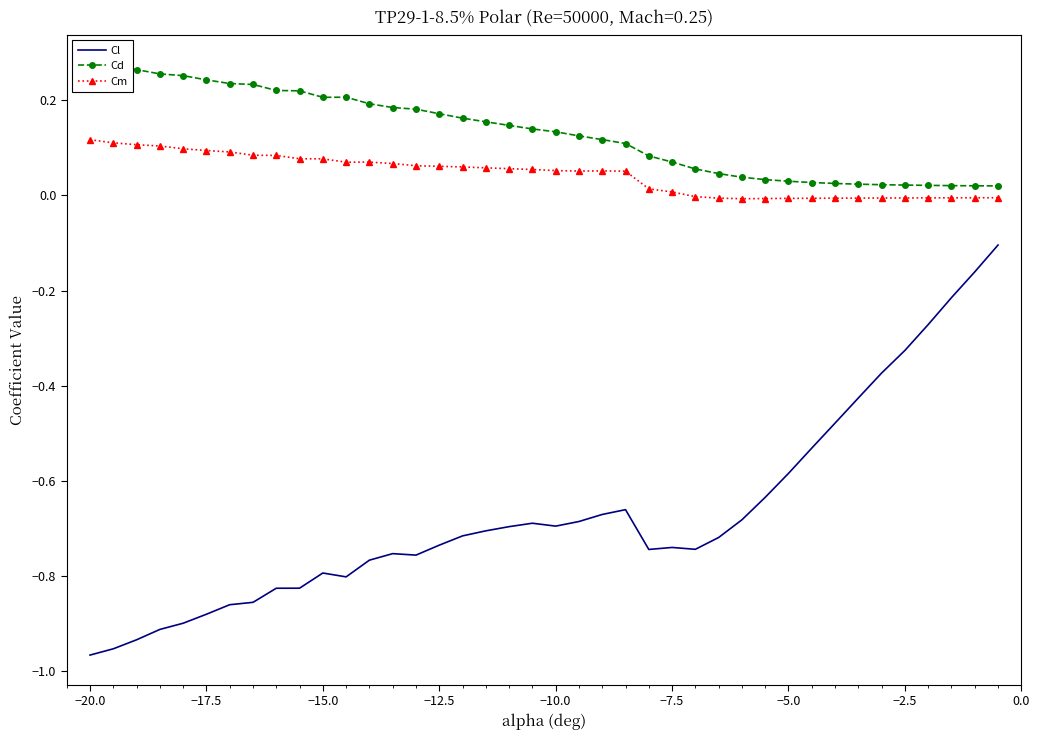

True or false: Cm and Cl cross at least once.

False